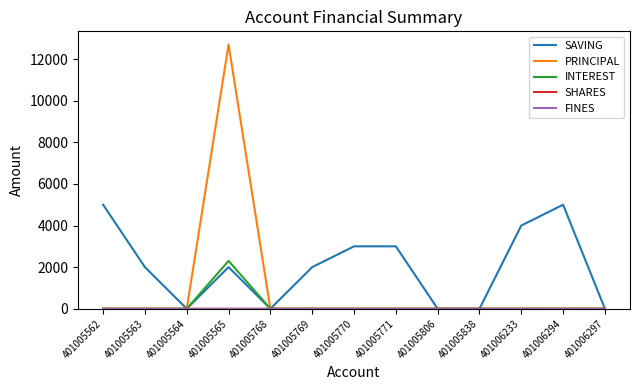

The value of PRINCIPAL at 401006297 is 0. True or false?

True